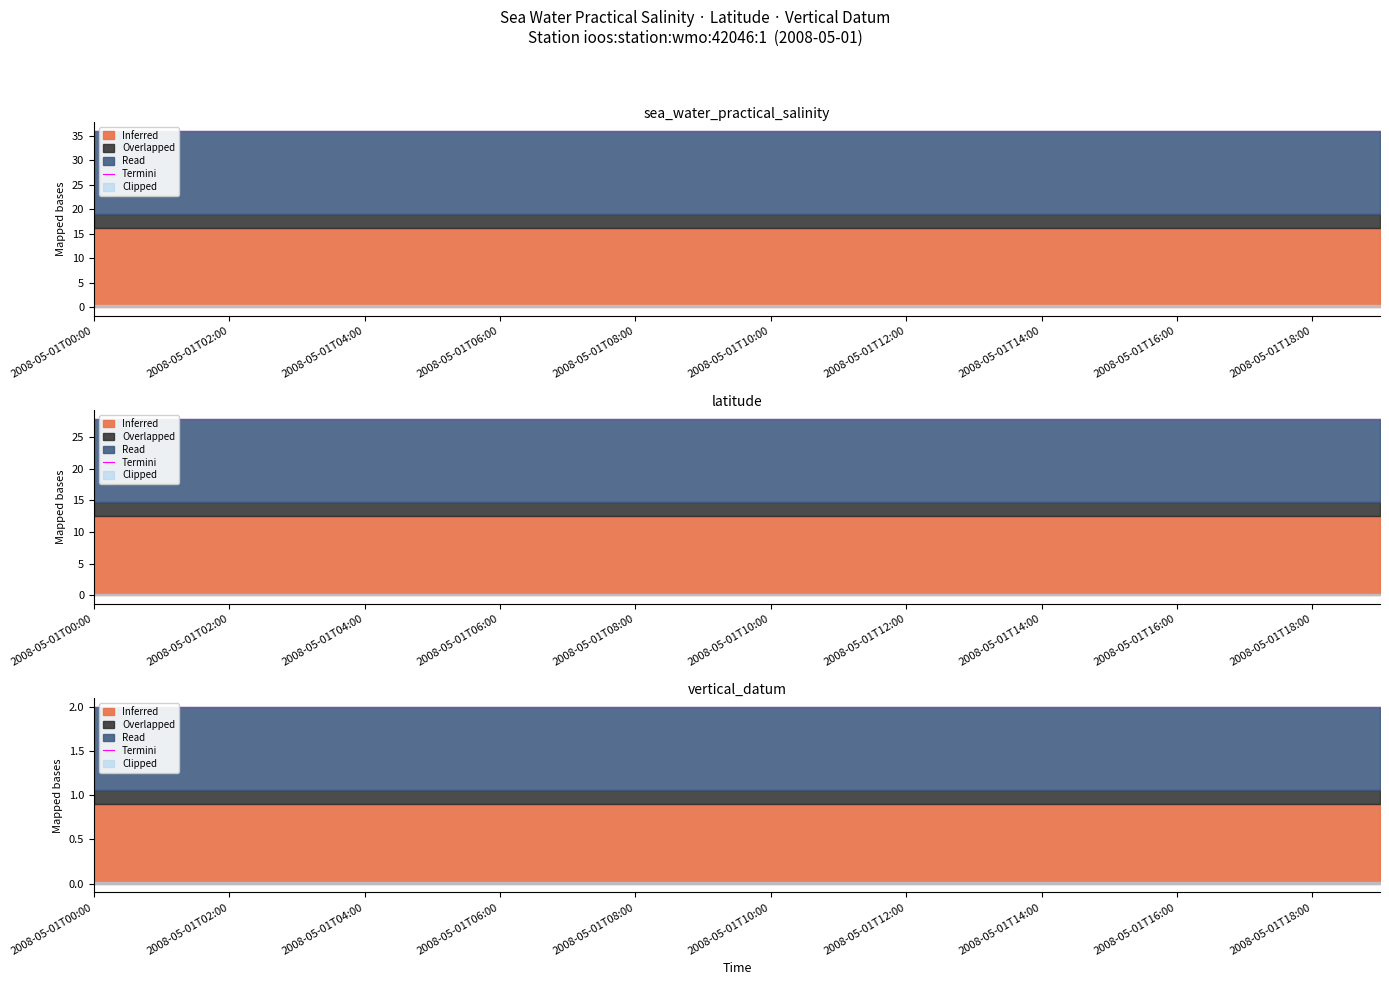

What is the sum of the latitude values at 2008-05-01T05:00 and 2008-05-01T03:00?

55.8